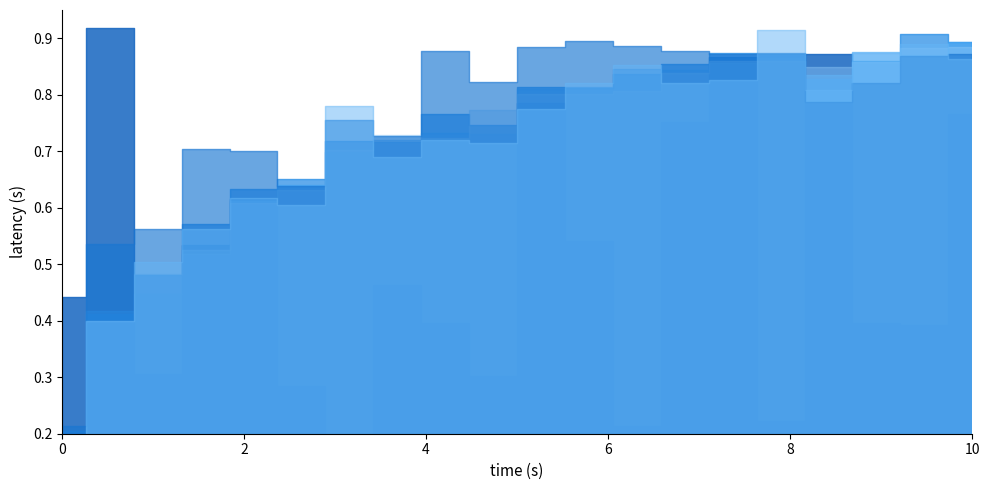

True or false: DTASelect has a value of 1.4 at 10.

False